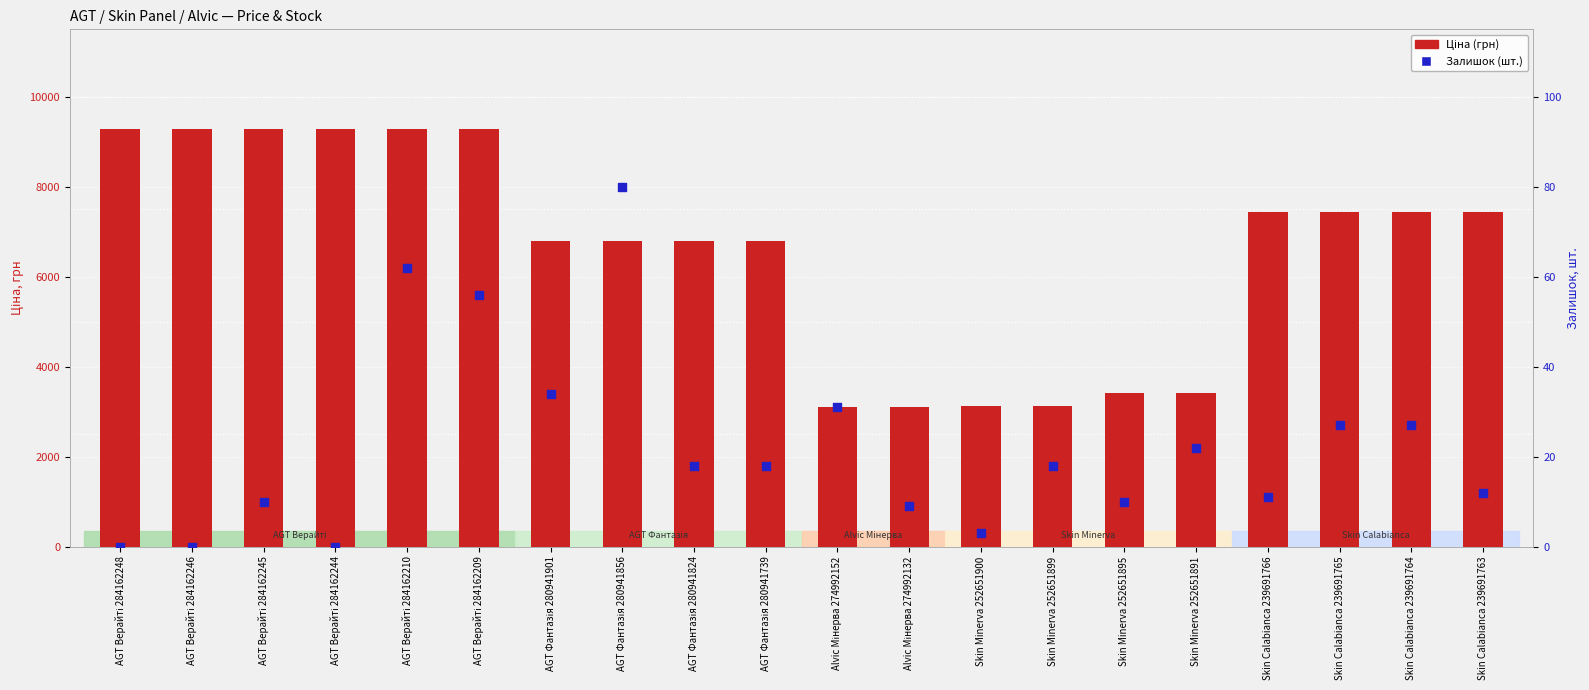

Which series has the largest Y range (max minus min)?

Ціна